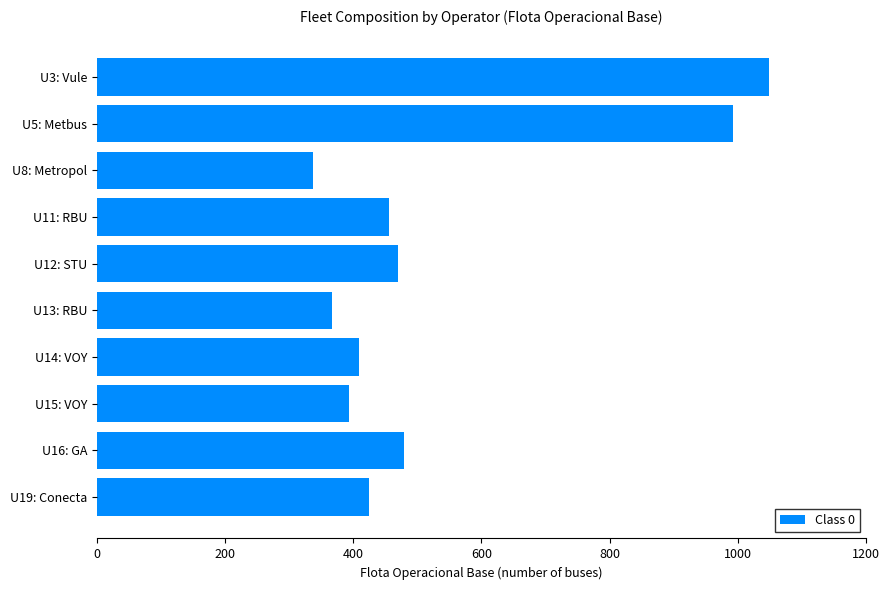

What value does the data have at U14: VOY, to the nearest 10?

410